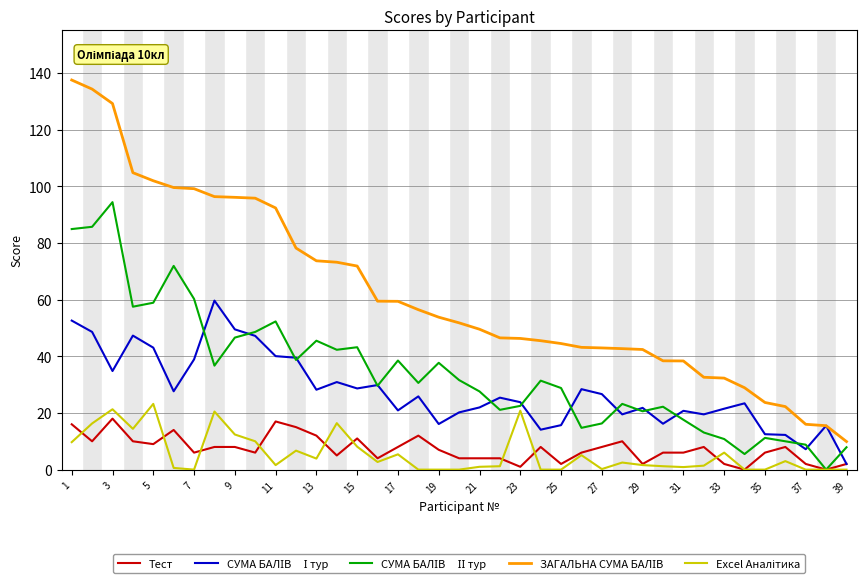

What is the greatest value displayed?

137.5